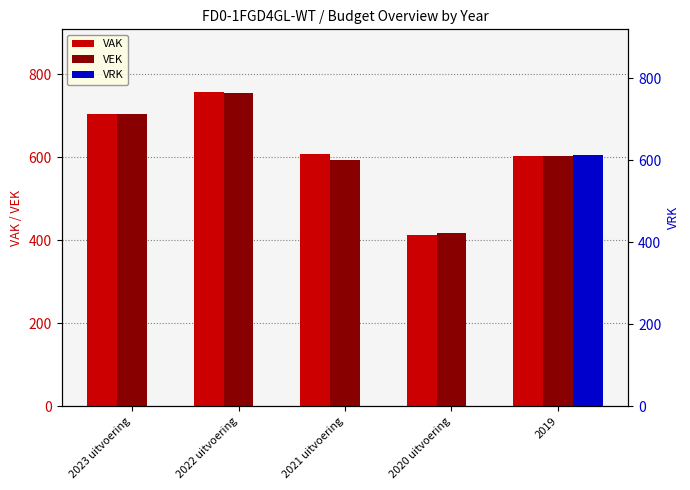

Which series has the largest total across all categories?

VAK